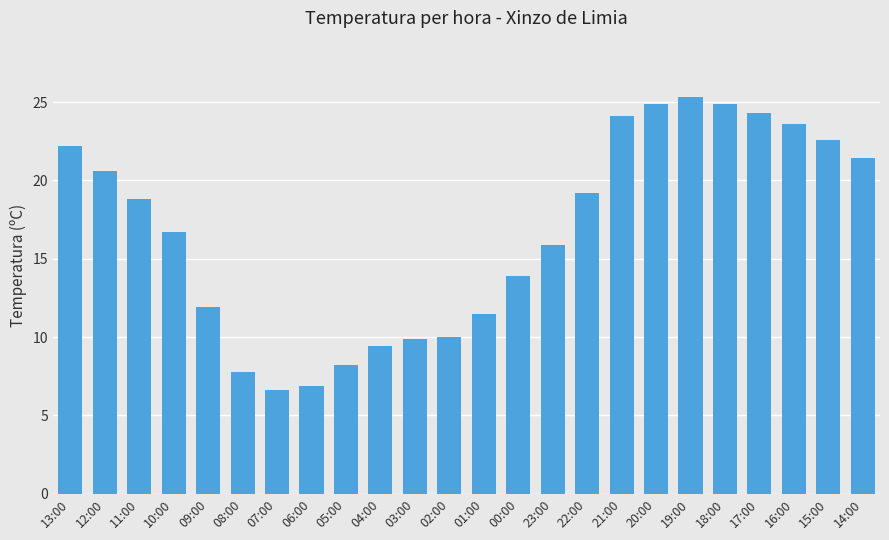

What position from the right is 03:00?

14